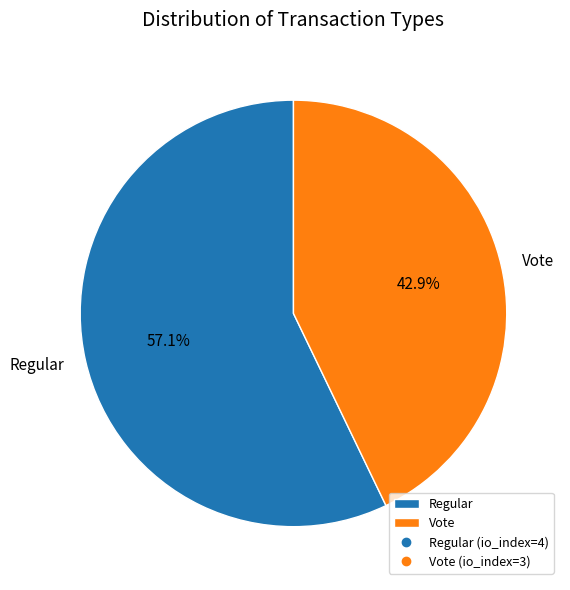

Count the number of slices in the pie.

2